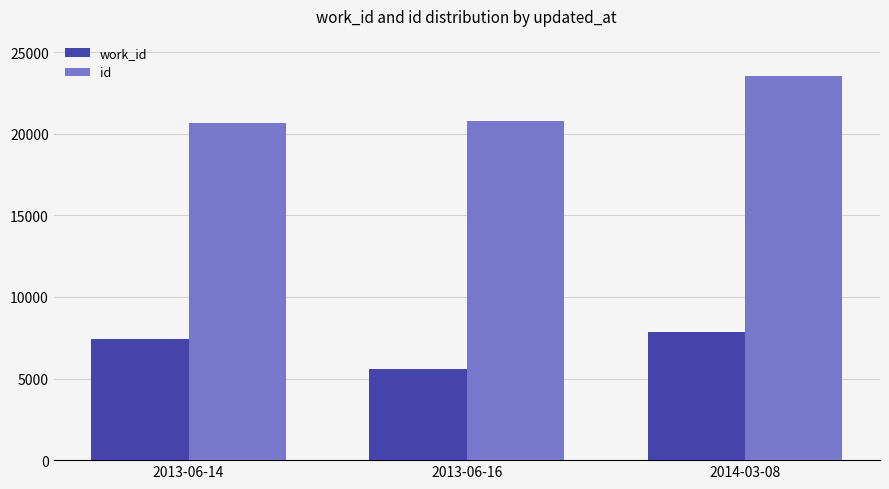

Is the value of work_id at 2013-06-16 greater than the value of id at 2013-06-14?

No